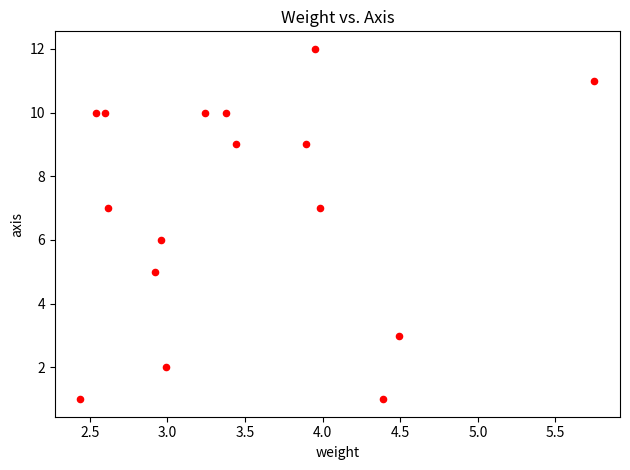

What is the range of Y values (max minus min)?

11